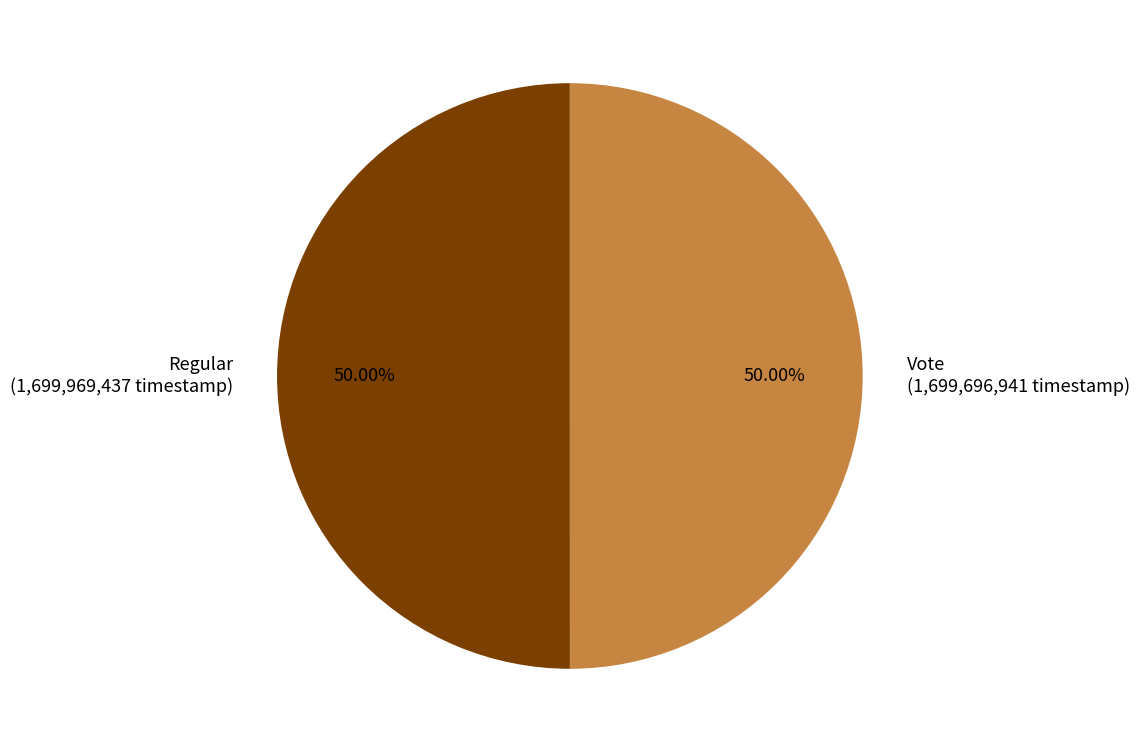

To the nearest percent, what is the average slice percentage?

50%